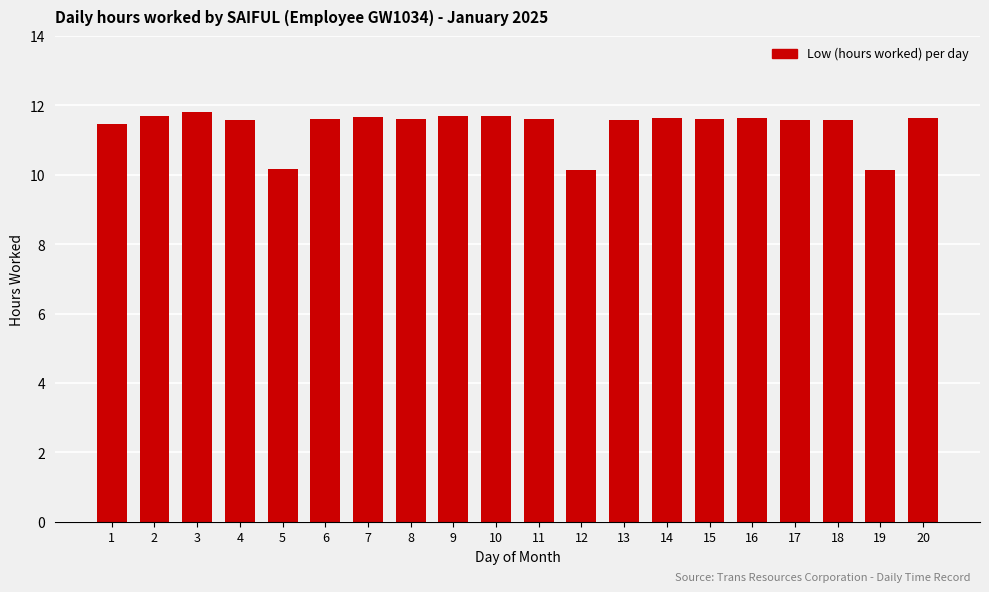

What is the minimum value shown in the chart?

10.1